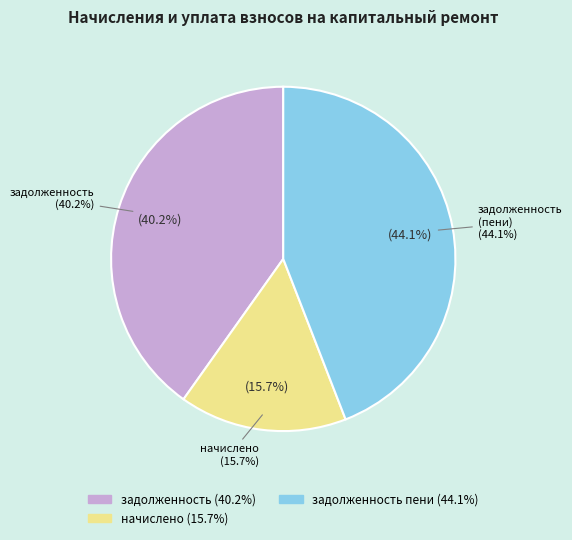

The задолженность (пени) slice represents 44% of the pie. True or false?

True